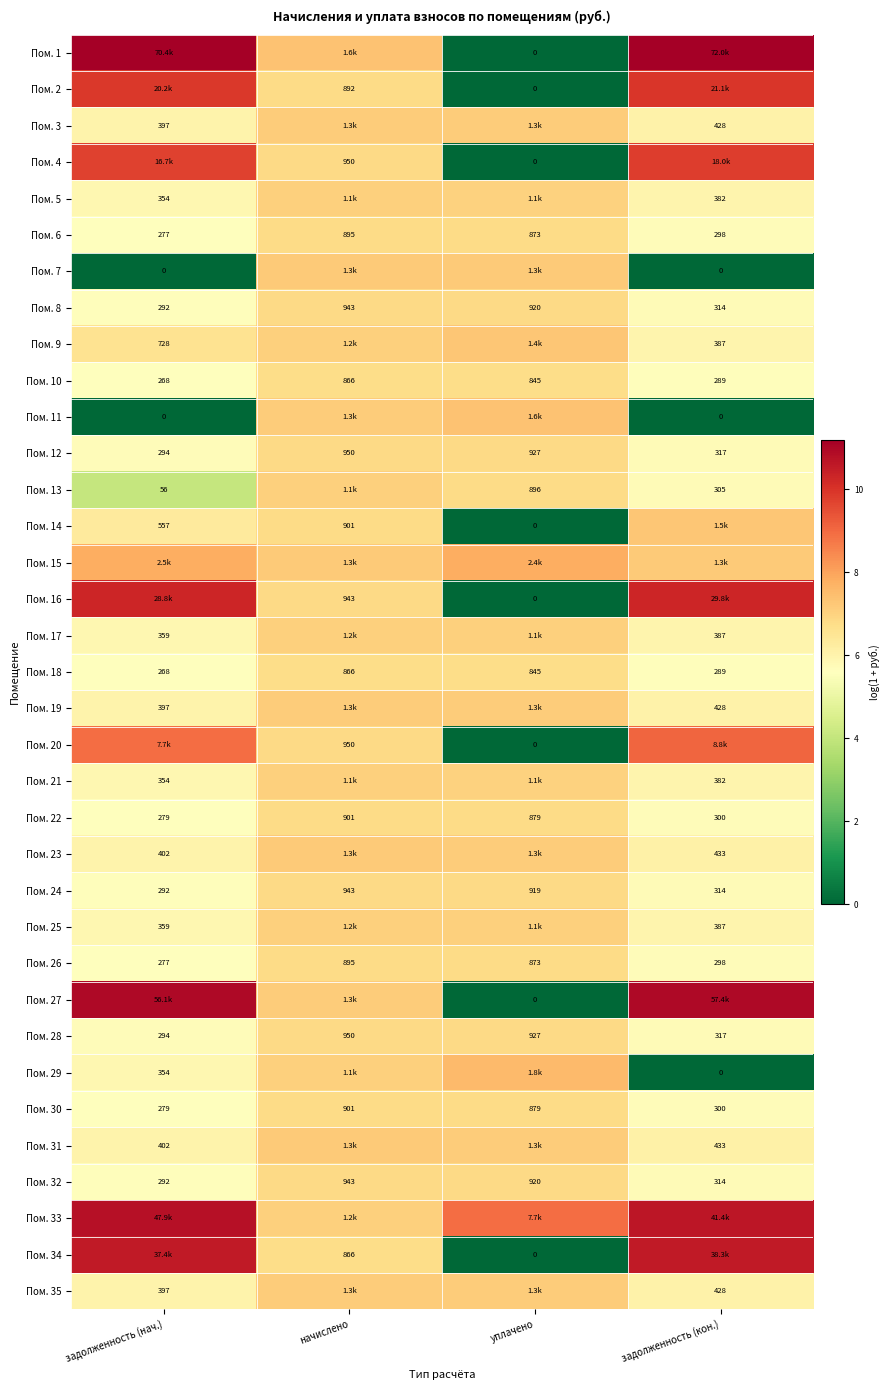

Is the value of Пом. 12 at задолженность (кон.) greater than the value of Пом. 2 at уплачено?

Yes